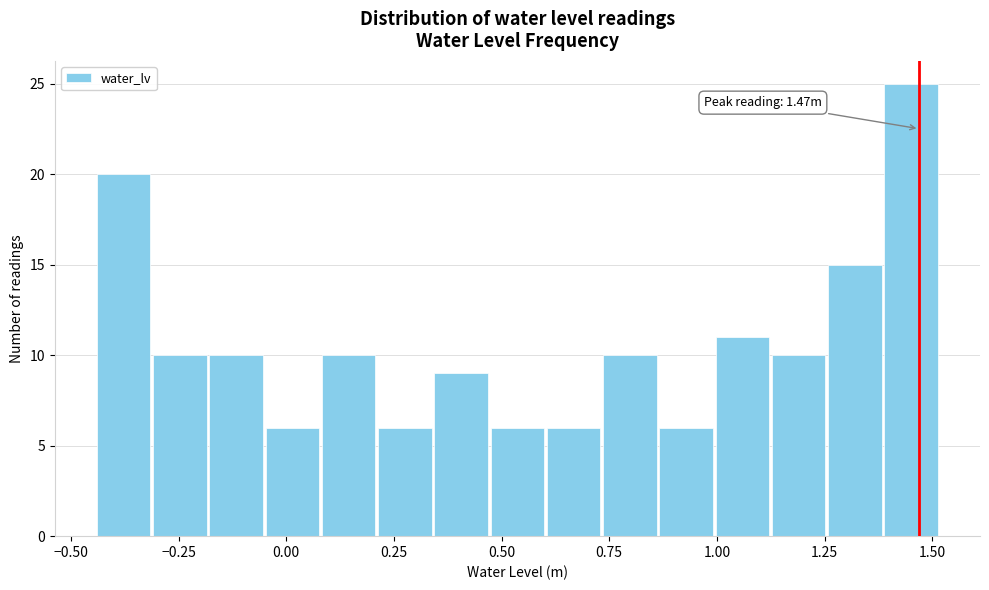

Around what value on the x-axis is the tallest bar? Give the approximate position of its centre, as read against the axis.

1.45